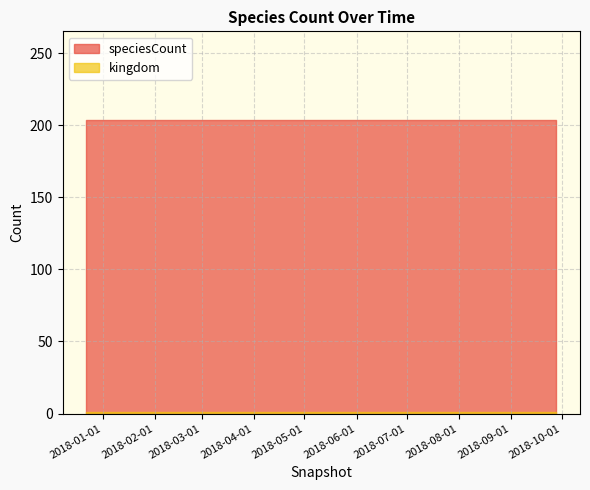

What is the label of the 3rd point from the left?

2018-07-11